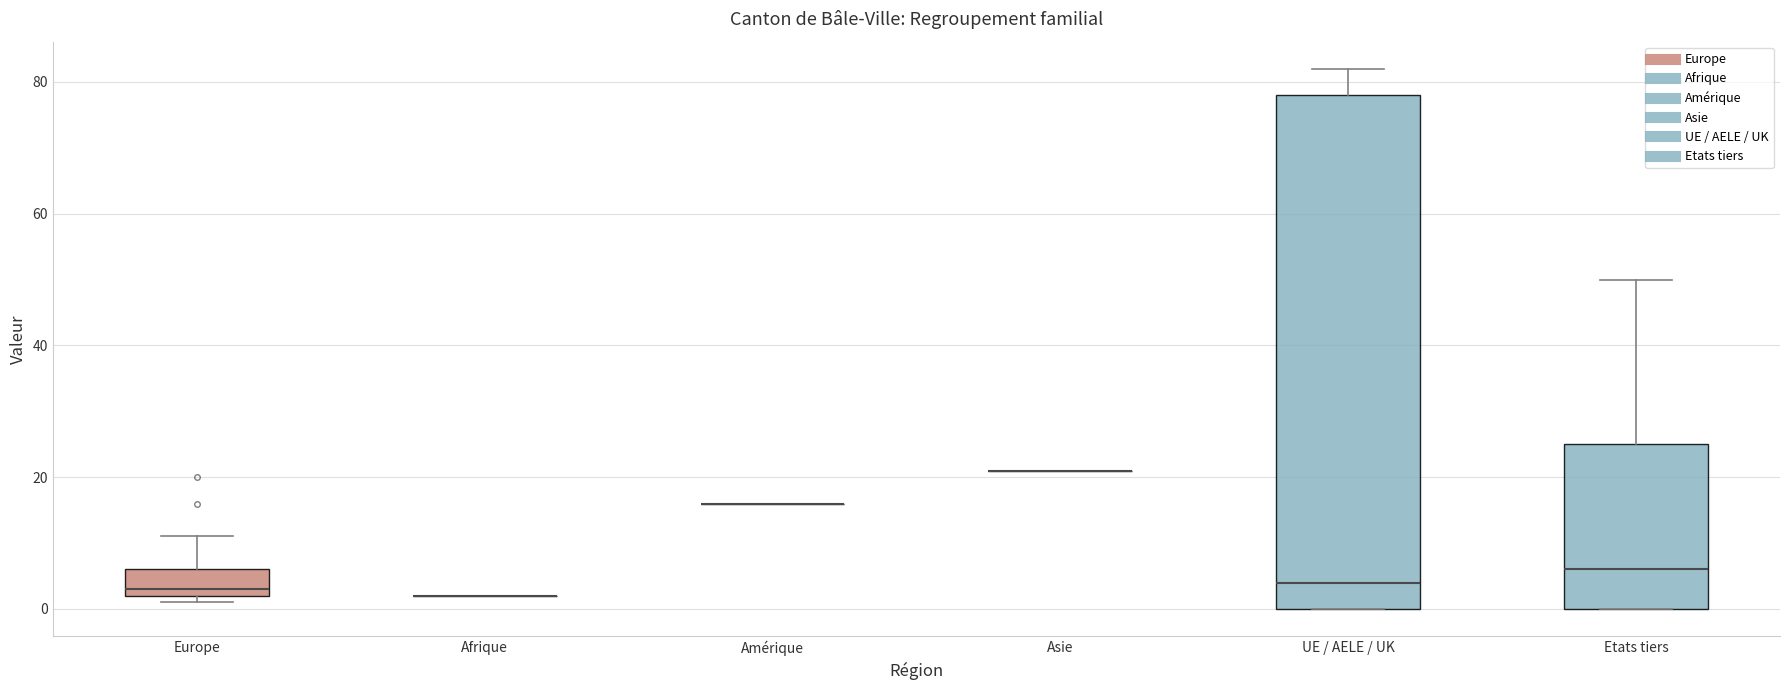

Reading left to right, transcribe this box plot: for each box, give where its median line is, the range the box spans, and where its two whiskers end, as read against the y-axis. The values are not printed on the chart, so give them approximately, as read against the axis.

Europe: median 4, box 2 to 6, whiskers 2 (just below the box's lower edge) to 12
Afrique: box collapsed to a line at 2, whiskers 2 to 2
Amérique: box collapsed to a line at 16, whiskers 16 to 16
Asie: box collapsed to a line at 22, whiskers 22 to 22
UE / AELE / UK: median 4, box 0 to 78, whiskers 0 to 82
Etats tiers: median 6, box 0 to 26, whiskers 0 to 50